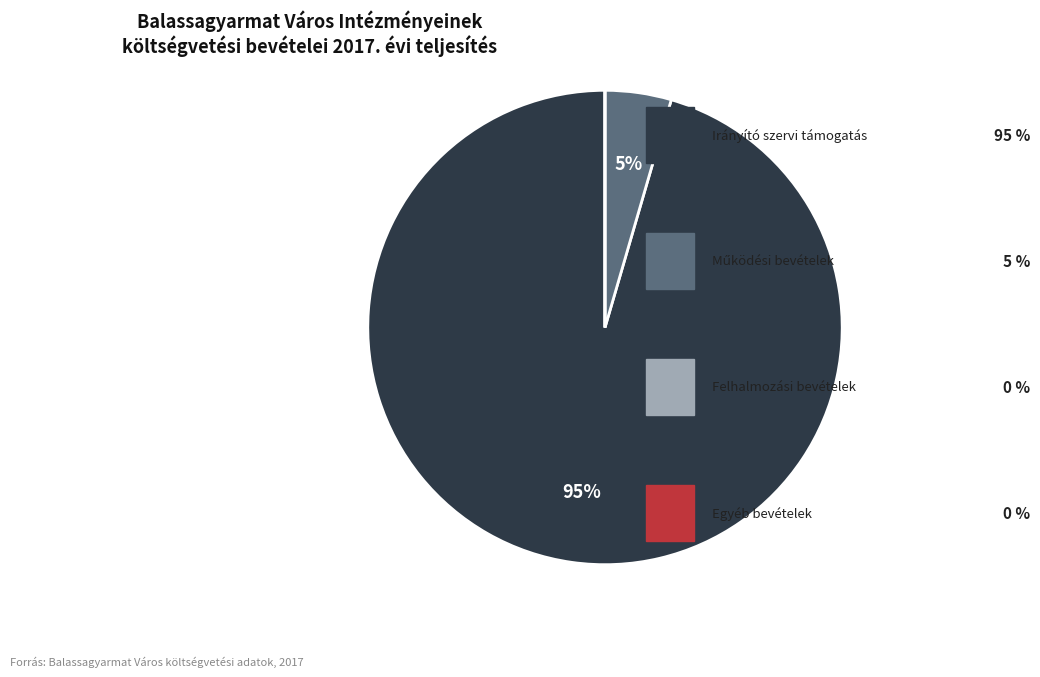

To the nearest percent, what is the difference between the largest and smallest slice percentages?

95%